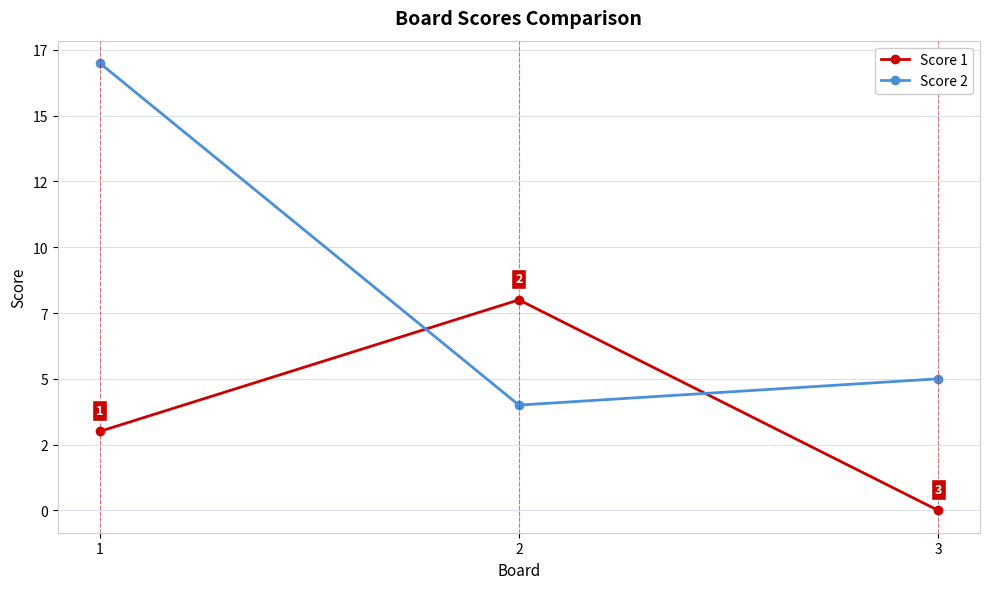

What is the value of the Score 1 point at the 2nd from the left?

8